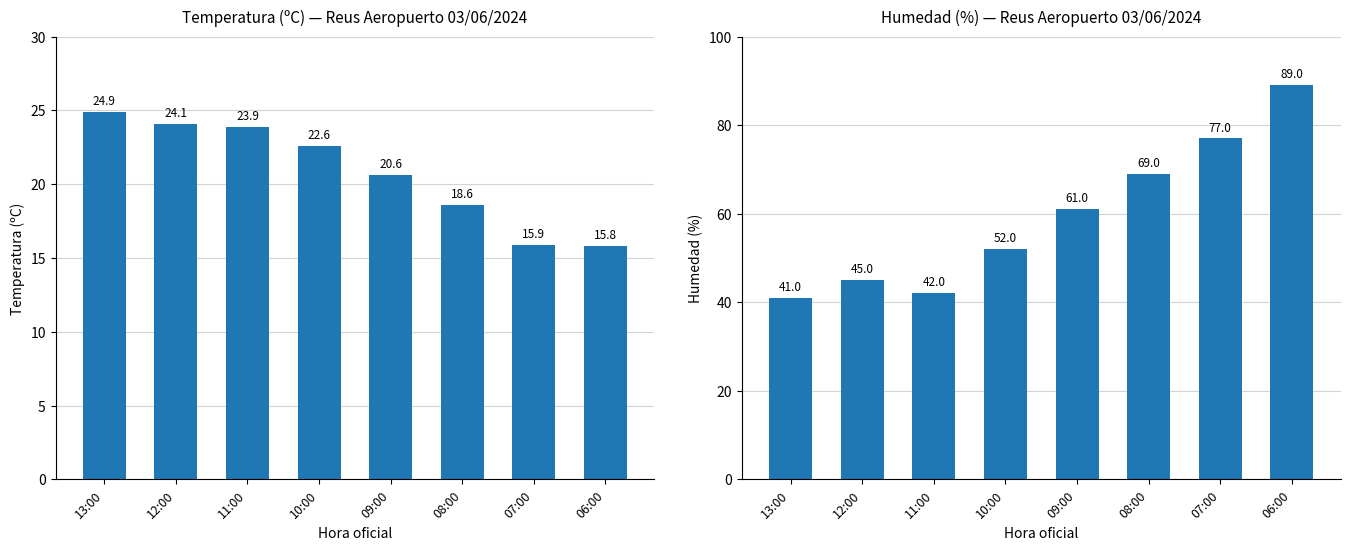

Are the bars grouped side by side (vs. stacked)?

Yes